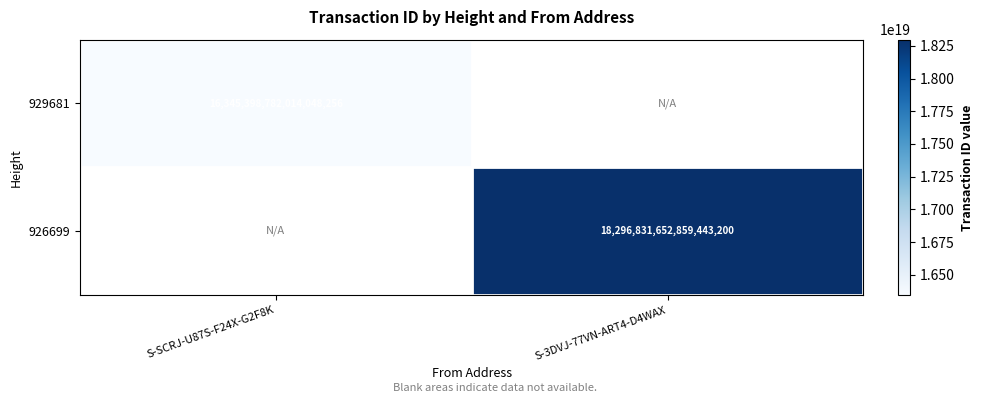

Is the value of 926699 at S-3DVJ-77VN-ART4-D4WAX greater than the value of 929681 at S-SCRJ-U87S-F24X-G2F8K?

Yes